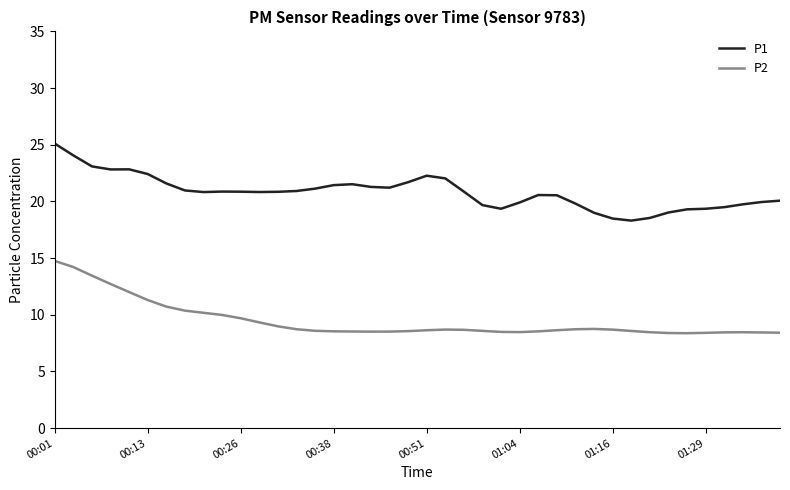

How many distinct data groups are displayed?

2